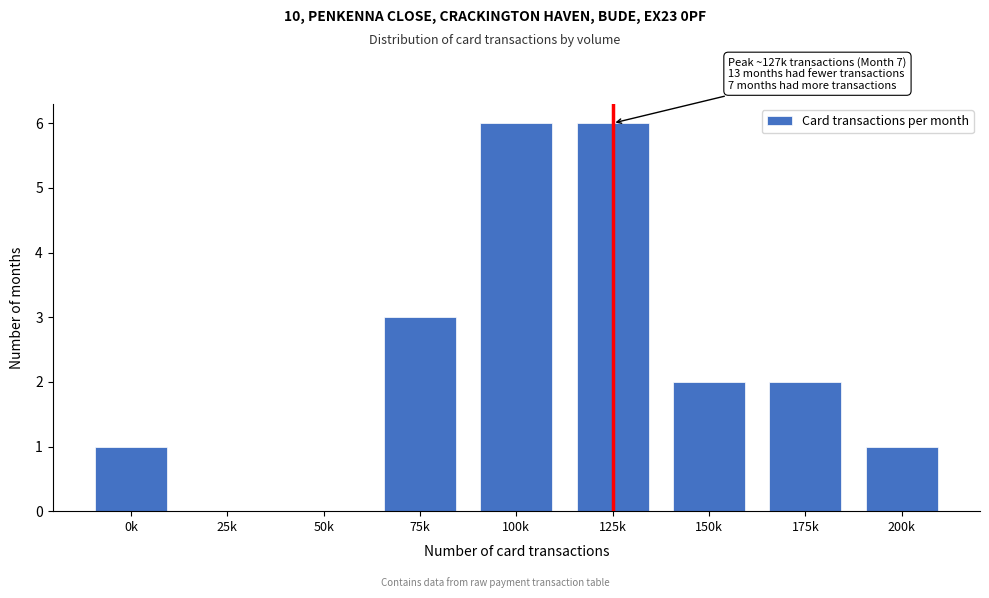

Reading left to right, transcribe all the data shown in this chart.

0k=1	25k=0	50k=0	75k=3	100k=6	125k=6	150k=2	175k=2	200k=1